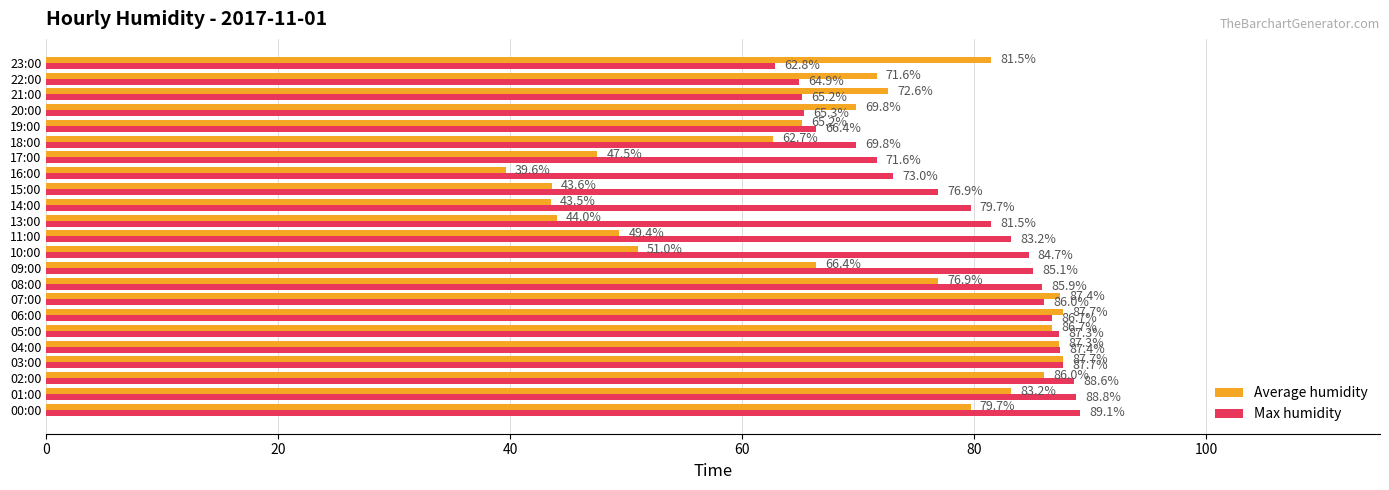

The value of Average humidity at 11:00 is 21.4. True or false?

False